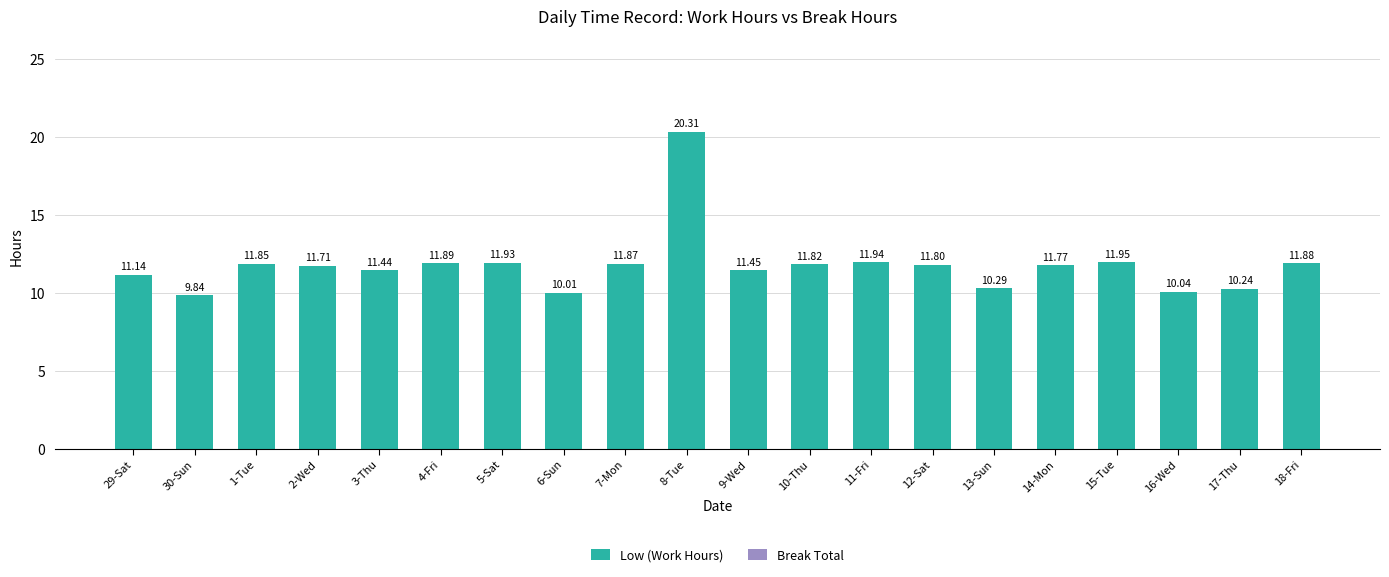

List the labels in order of value, largest first.

8-Tue, 15-Tue, 11-Fri, 5-Sat, 4-Fri, 18-Fri, 7-Mon, 1-Tue, 10-Thu, 12-Sat, 14-Mon, 2-Wed, 9-Wed, 3-Thu, 29-Sat, 13-Sun, 17-Thu, 16-Wed, 6-Sun, 30-Sun